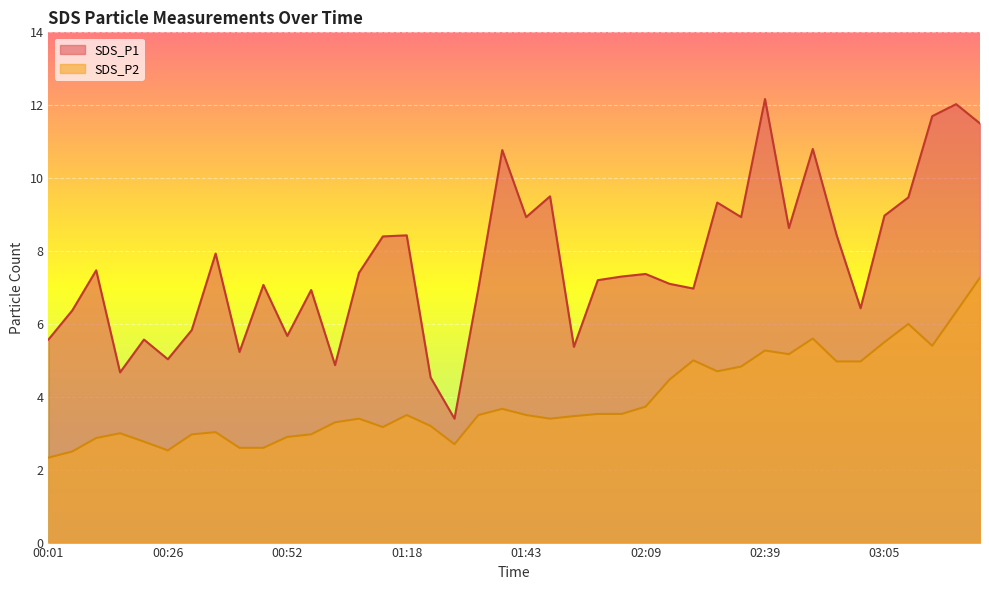

True or false: SDS_P2 and SDS_P1 cross at least once.

False